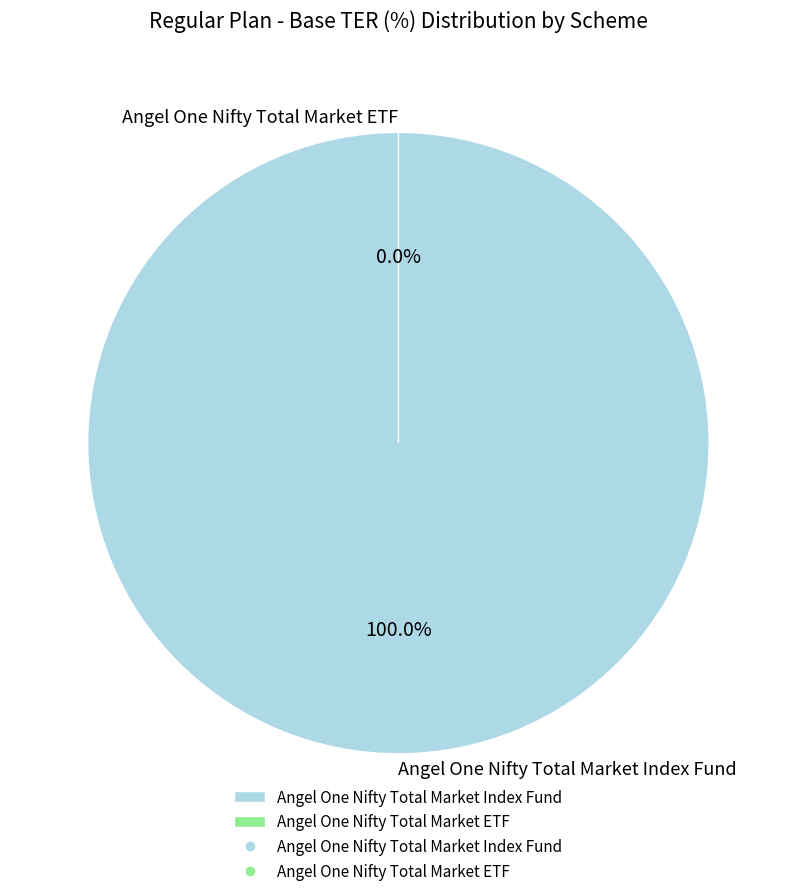

To the nearest percent, what is the difference between the Angel One Nifty Total Market ETF and Angel One Nifty Total Market Index Fund slice percentages?

100%